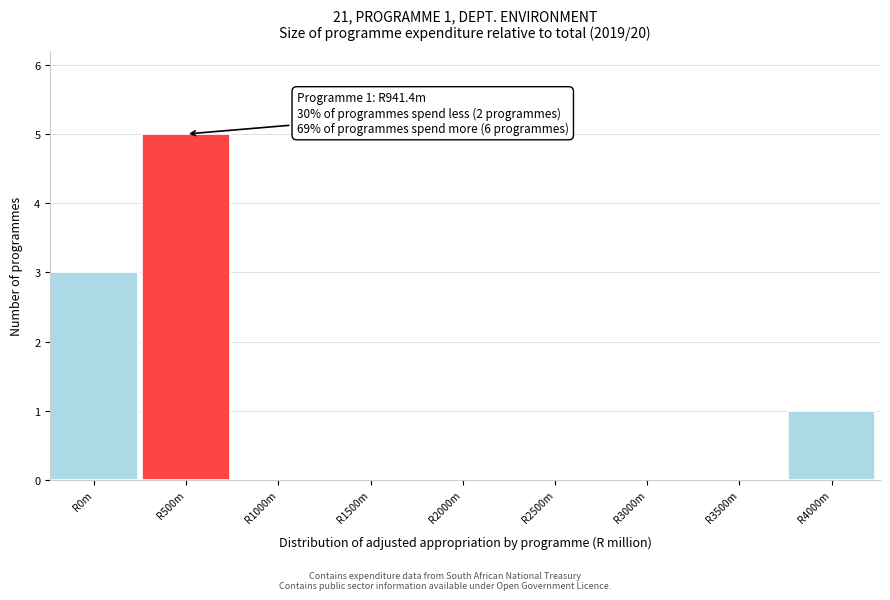

Reading left to right, extract all data points from this chart.

R0m=3	R500m=5	R1000m=0	R1500m=0	R2000m=0	R2500m=0	R3000m=0	R3500m=0	R4000m=1